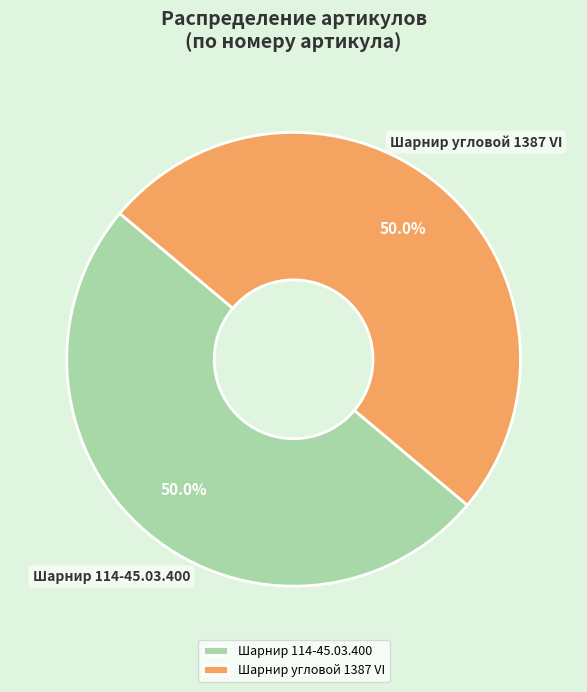

To the nearest percent, what is the combined percentage of Шарнир угловой 1387 VI and Шарнир 114-45.03.400?

100%